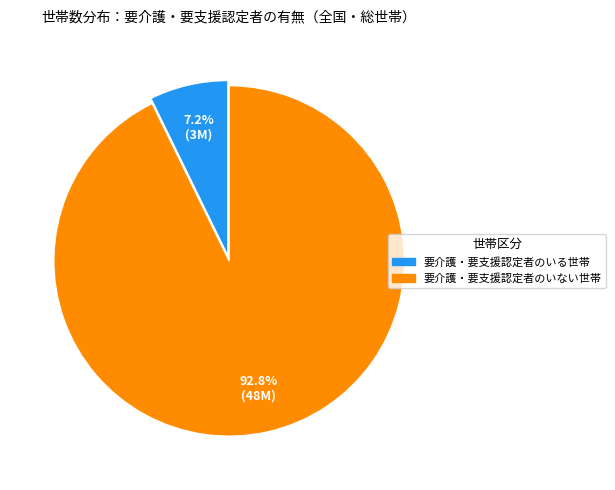

What percentage do 要介護・要支援認定者のいる世帯 and 要介護・要支援認定者のいない世帯 together represent?

100.0%